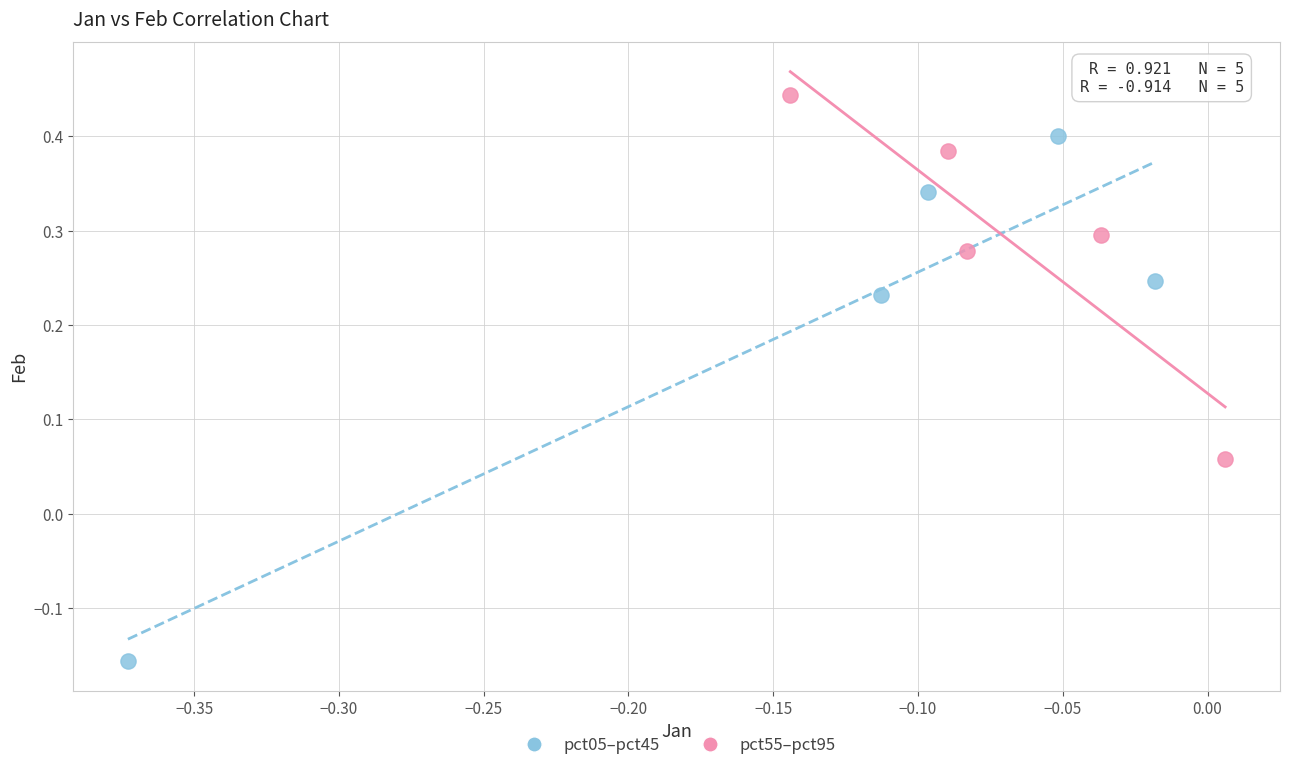

Which series contains the highest Y value?

pct55–pct95